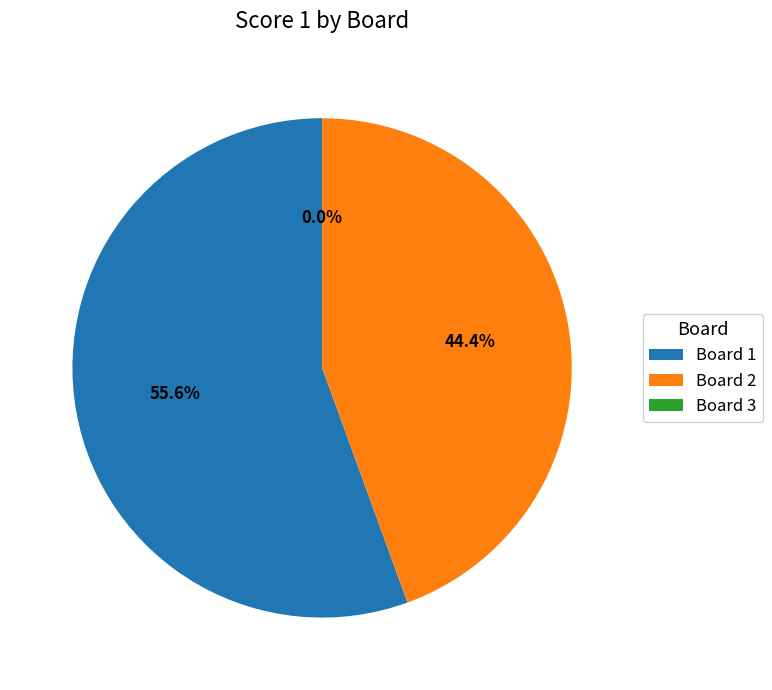

To the nearest percent, what is the difference between the largest and smallest slice percentages?

56%